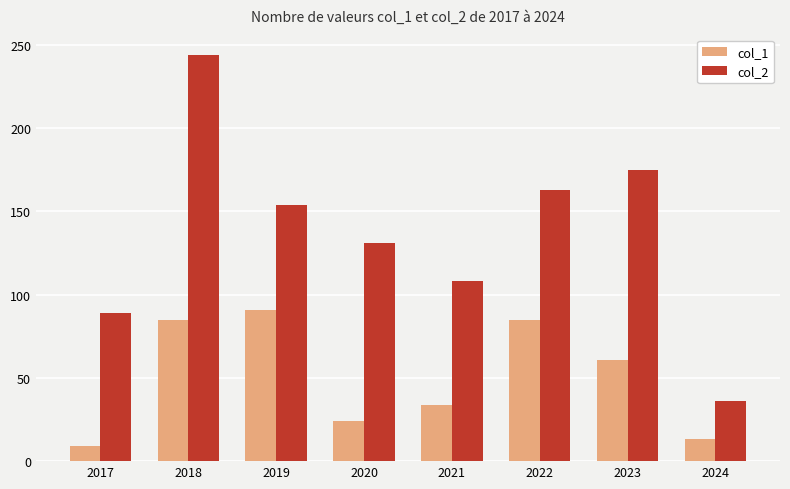

At which label does col_2 reach its minimum?

2024